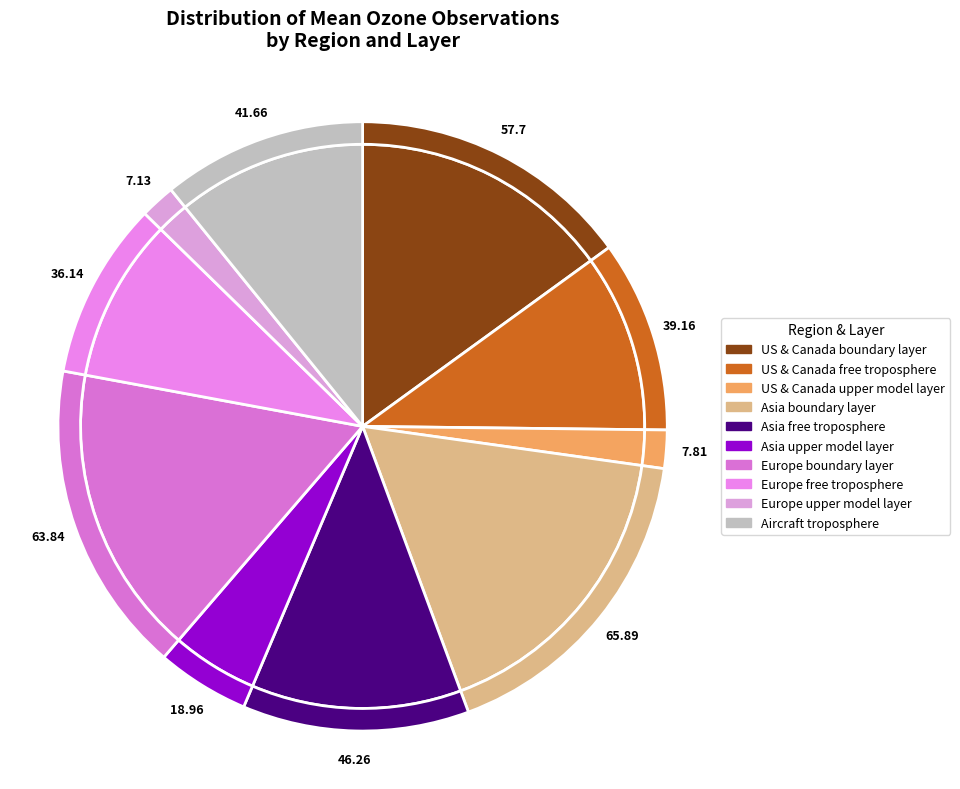

How much of the chart is everything except Aircraft
troposphere?

89.2%